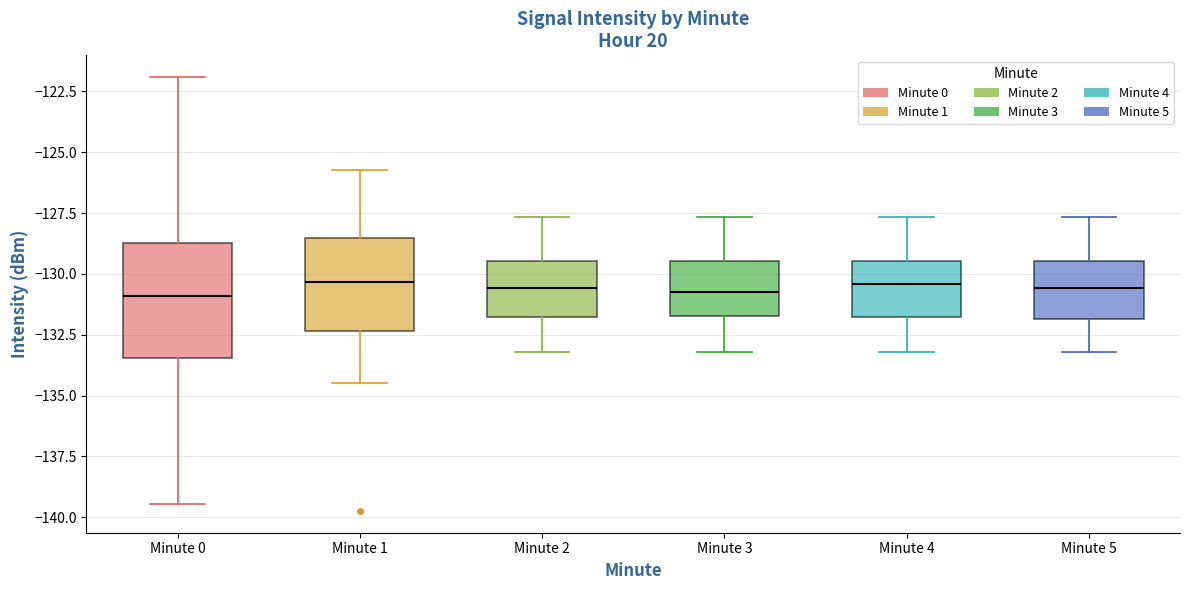

Where does the lower whisker of the box for Minute 1 end on the y-axis? The values are not printed on the chart, so give them approximately, as read against the axis.

-134.5